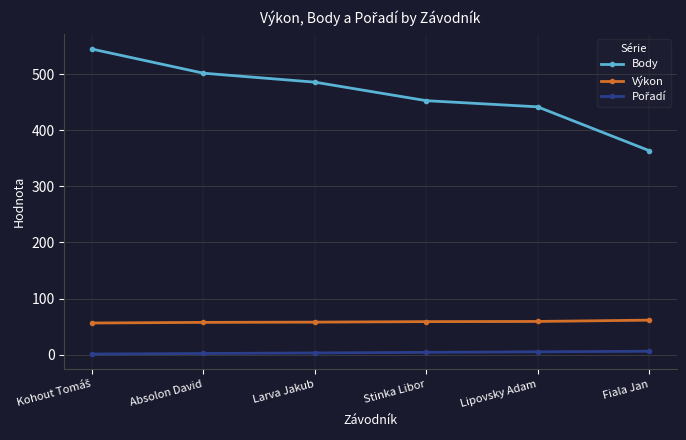

What is the total value across all series at Larva Jakub?

546.9